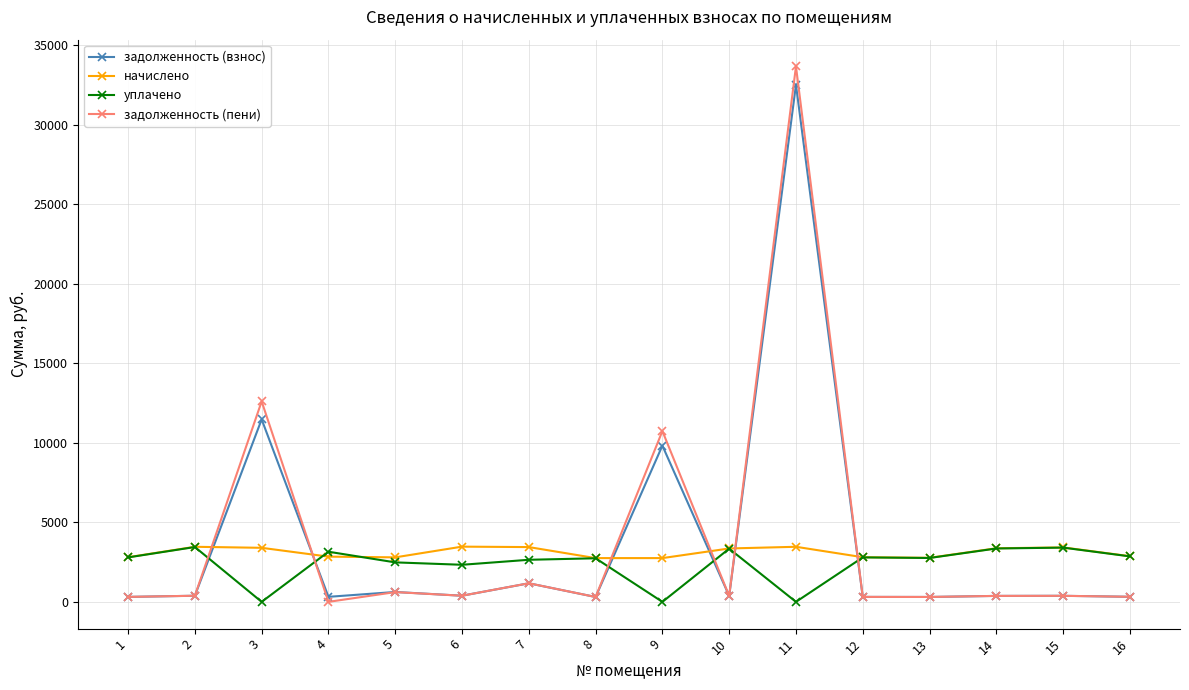

At which category does уплачено reach its first local valley?

3